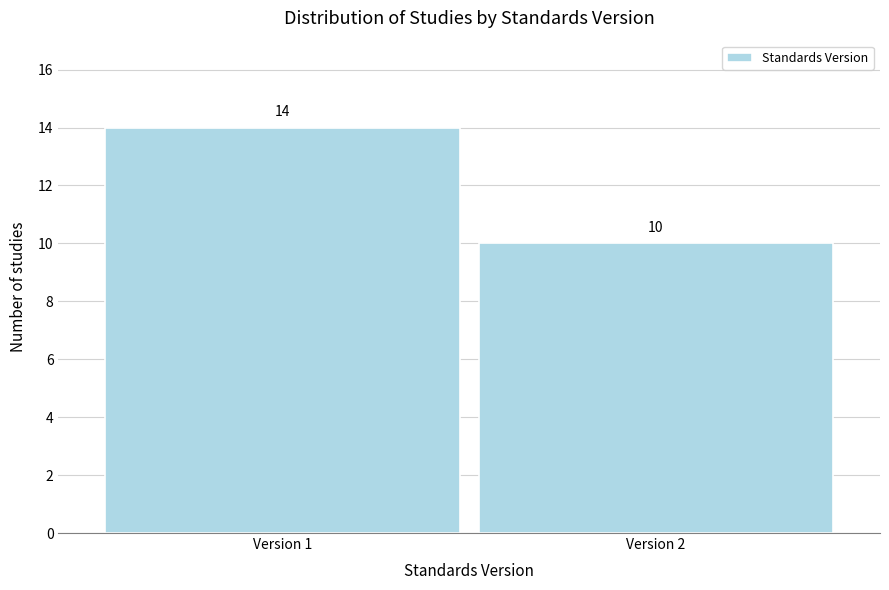

Reading left to right, transcribe all the data shown in this chart.

14	10